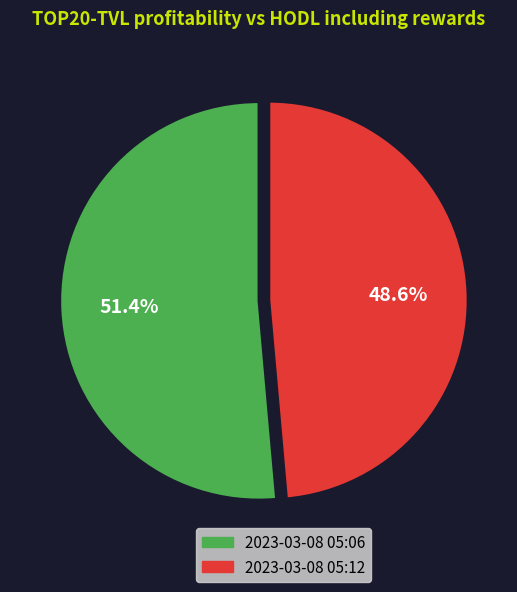

What is the ratio of the value at 2023-03-08 05:12 to the value at 2023-03-08 05:06?

0.9